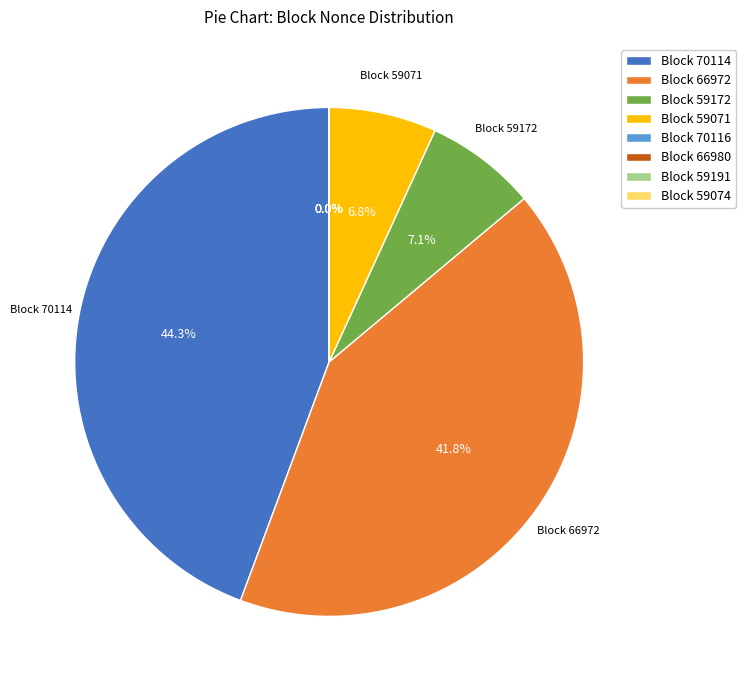

To the nearest percent, what is the average slice percentage?

12%